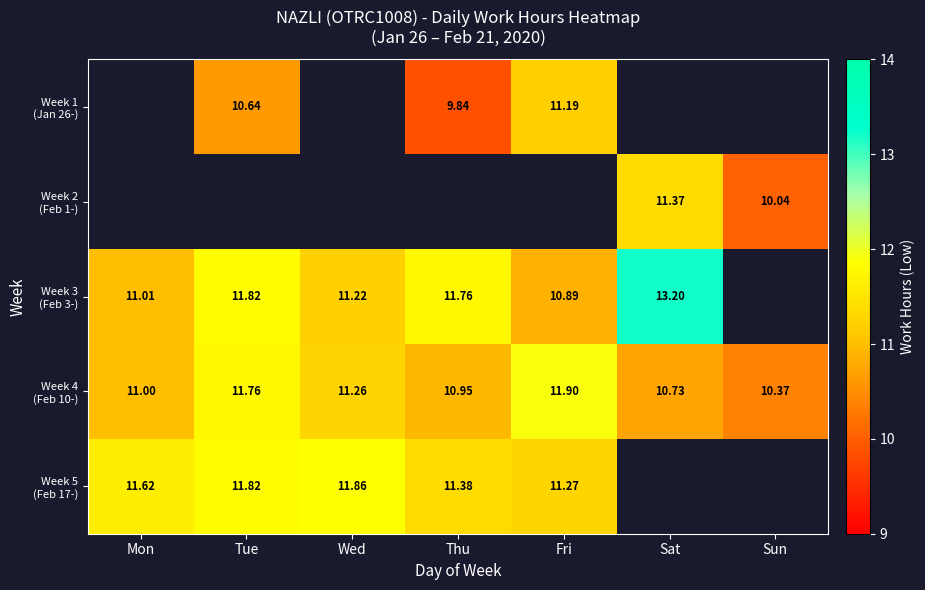

Is it true that Week 5 (Feb 17-) equals 11.9 at Wed?

True